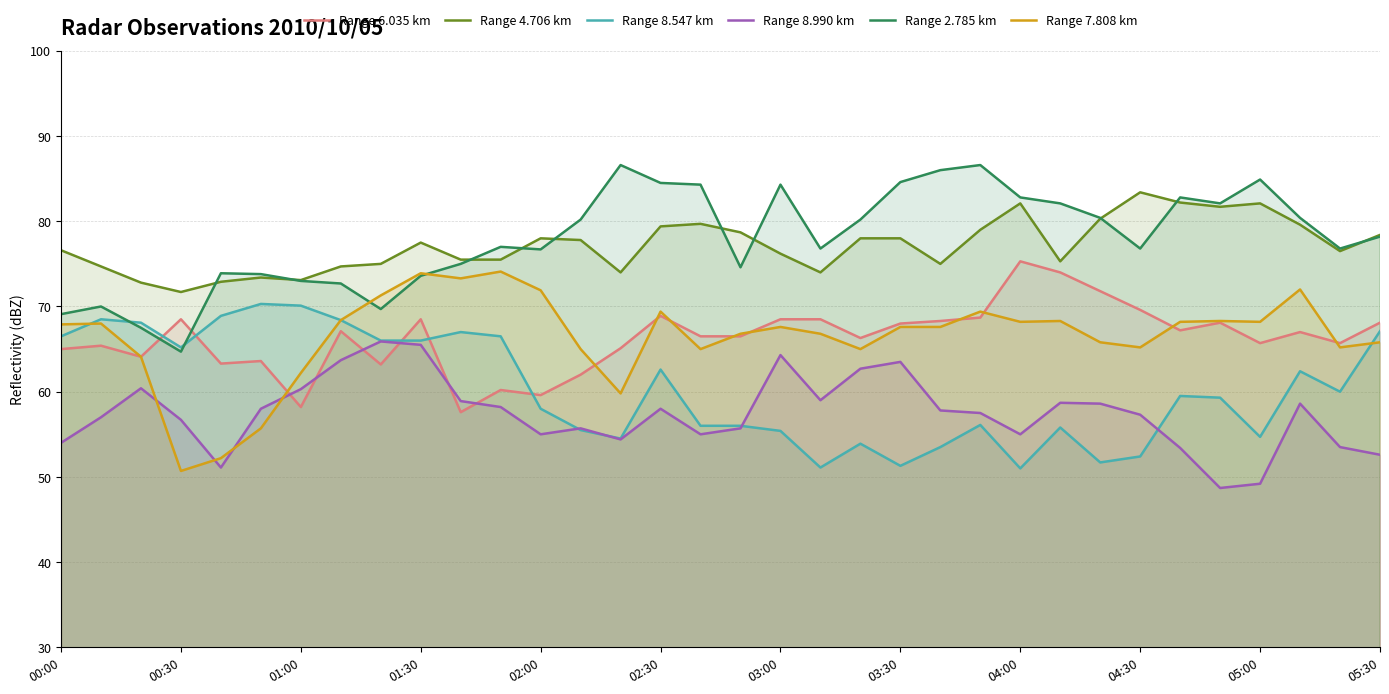

What is the minimum value for Range 6.035 km?

57.6